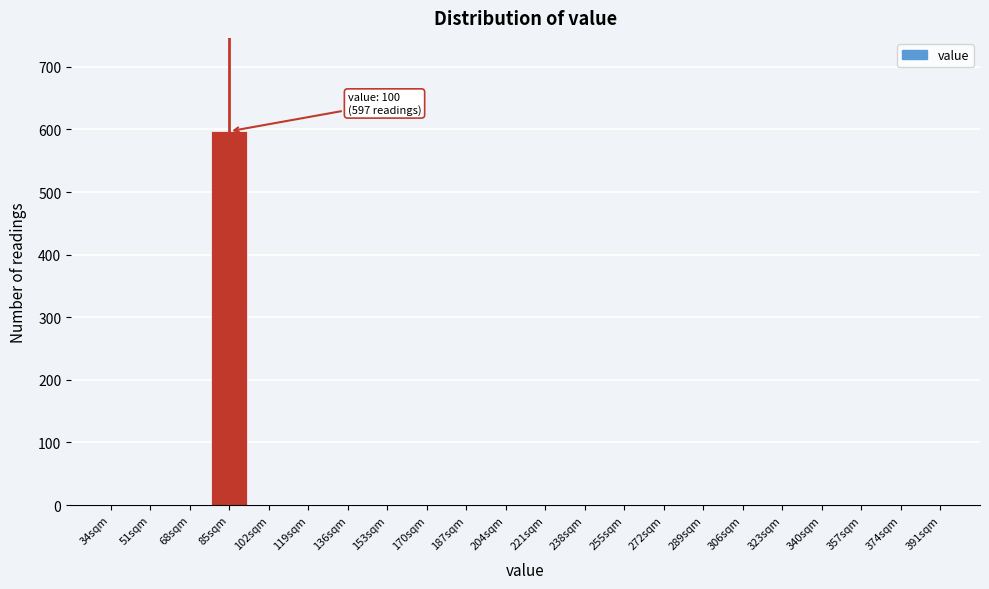

Reading left to right, transcribe all the data shown in this chart.

34sqm=0	51sqm=0	68sqm=0	85sqm=597	102sqm=0	119sqm=0	136sqm=0	153sqm=0	170sqm=0	187sqm=0	204sqm=0	221sqm=0	238sqm=0	255sqm=0	272sqm=0	289sqm=0	306sqm=0	323sqm=0	340sqm=0	357sqm=0	374sqm=0	391sqm=0